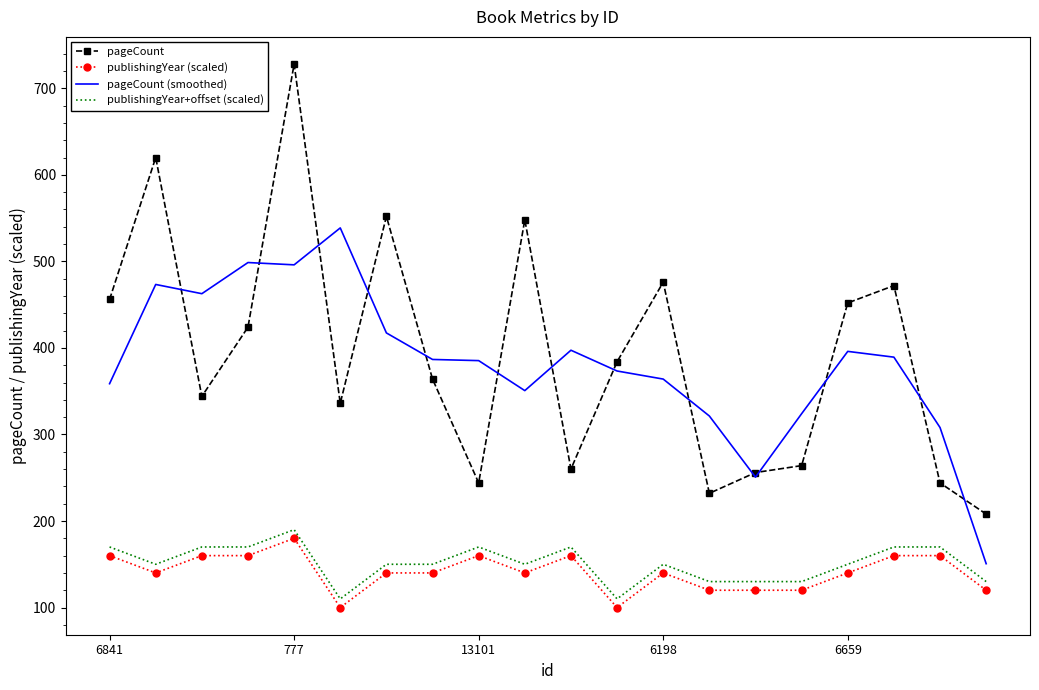

True or false: publishingYear (scaled) and pageCount (smoothed) cross at least once.

False